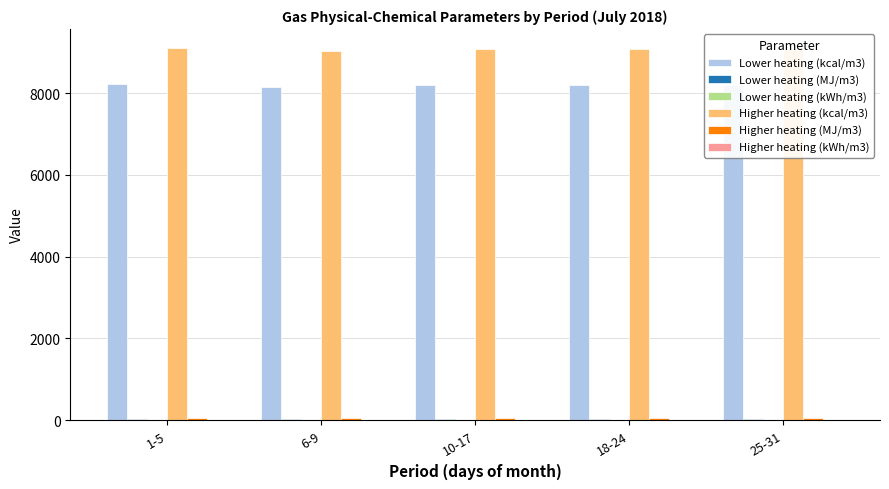

What is the sum of all Lower heating (kcal/m3) values?

40927.5